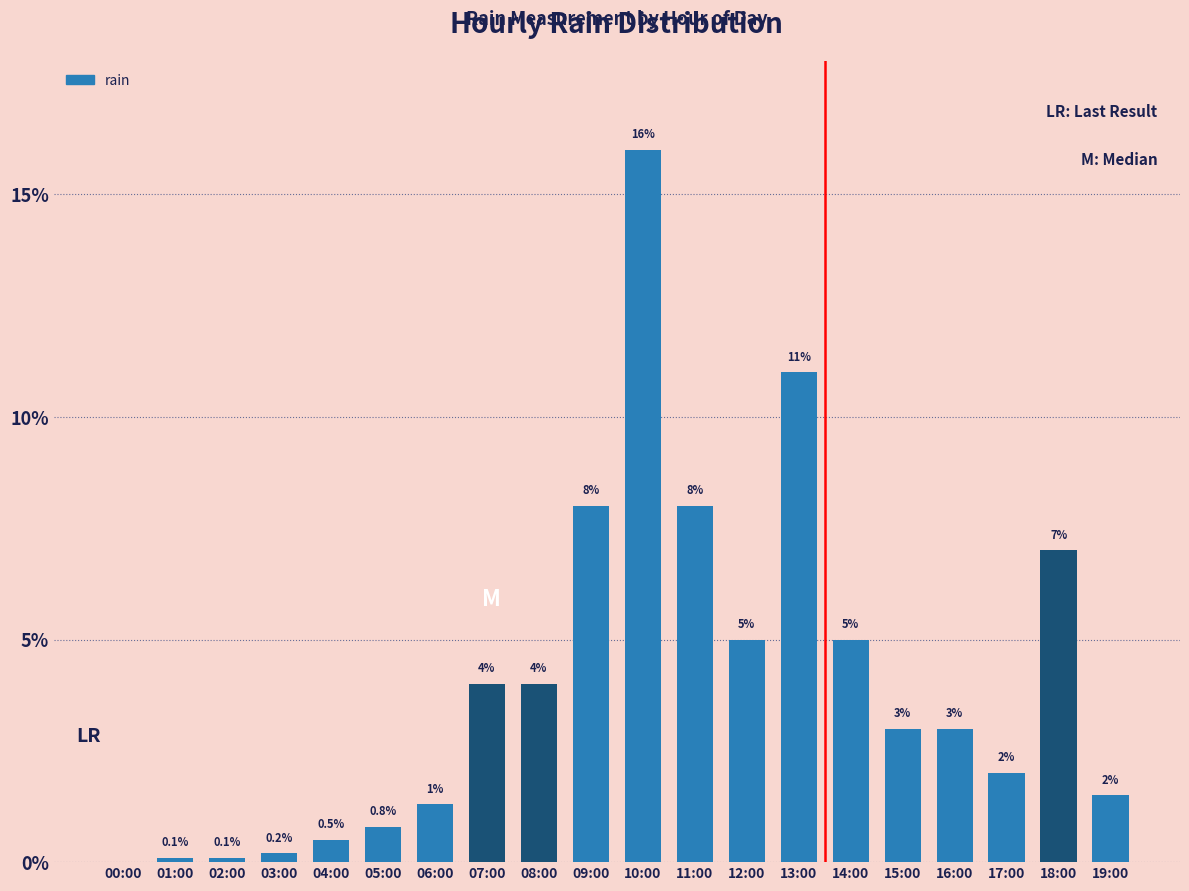

The chart shows a value of 2.0 at 17:00. True or false?

True